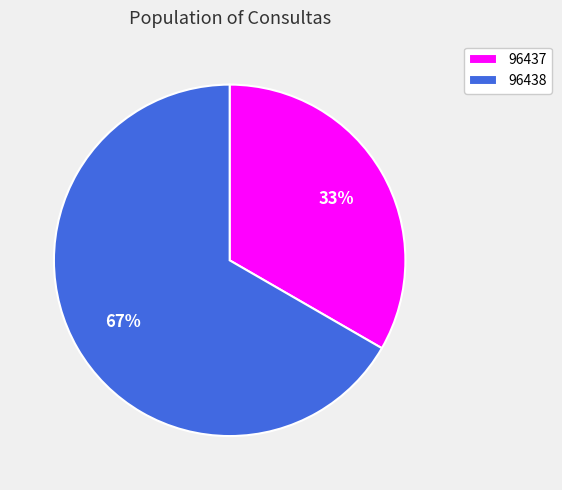

Count the number of slices in the pie.

2